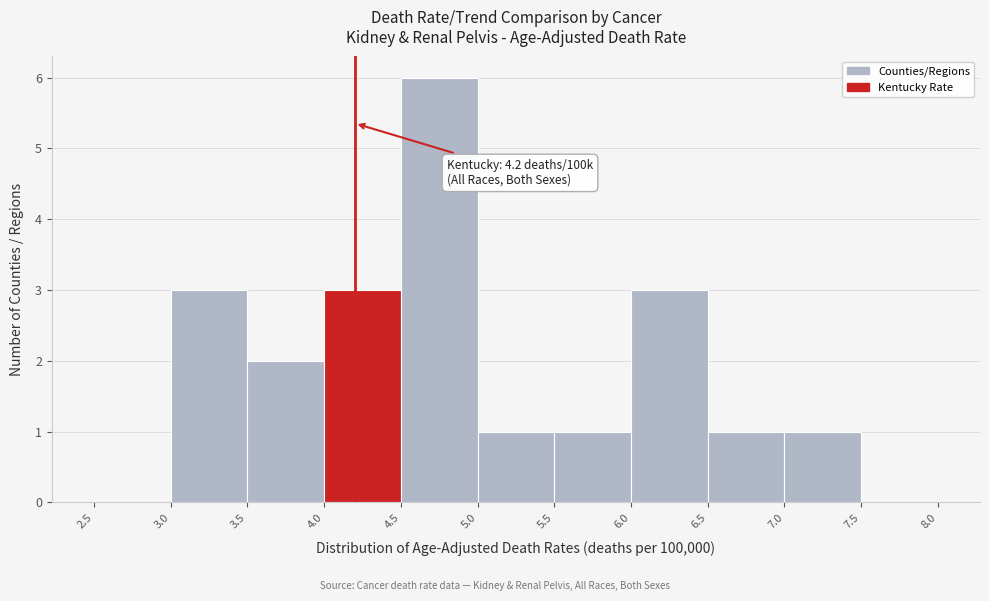

Over which range of the x-axis is the bar tallest?

4.5 to 5.0